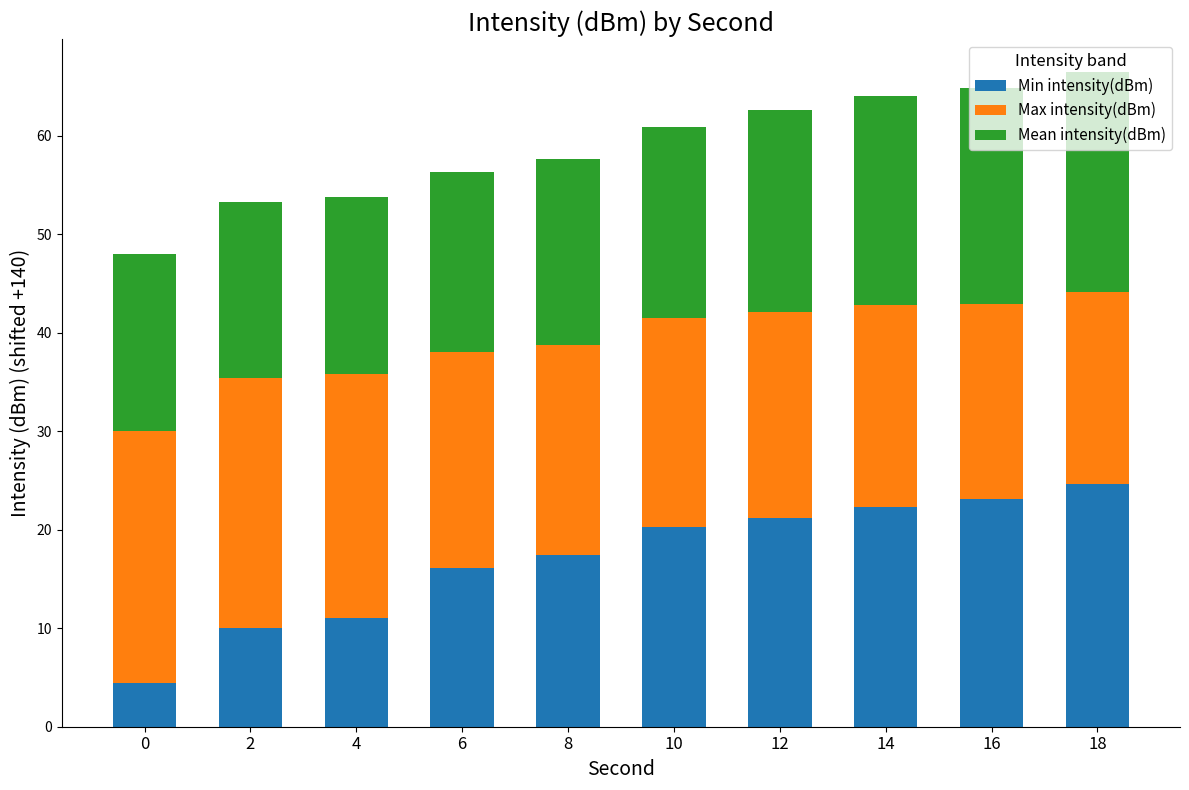

Which category has the highest value in the Min intensity(dBm) series?

18